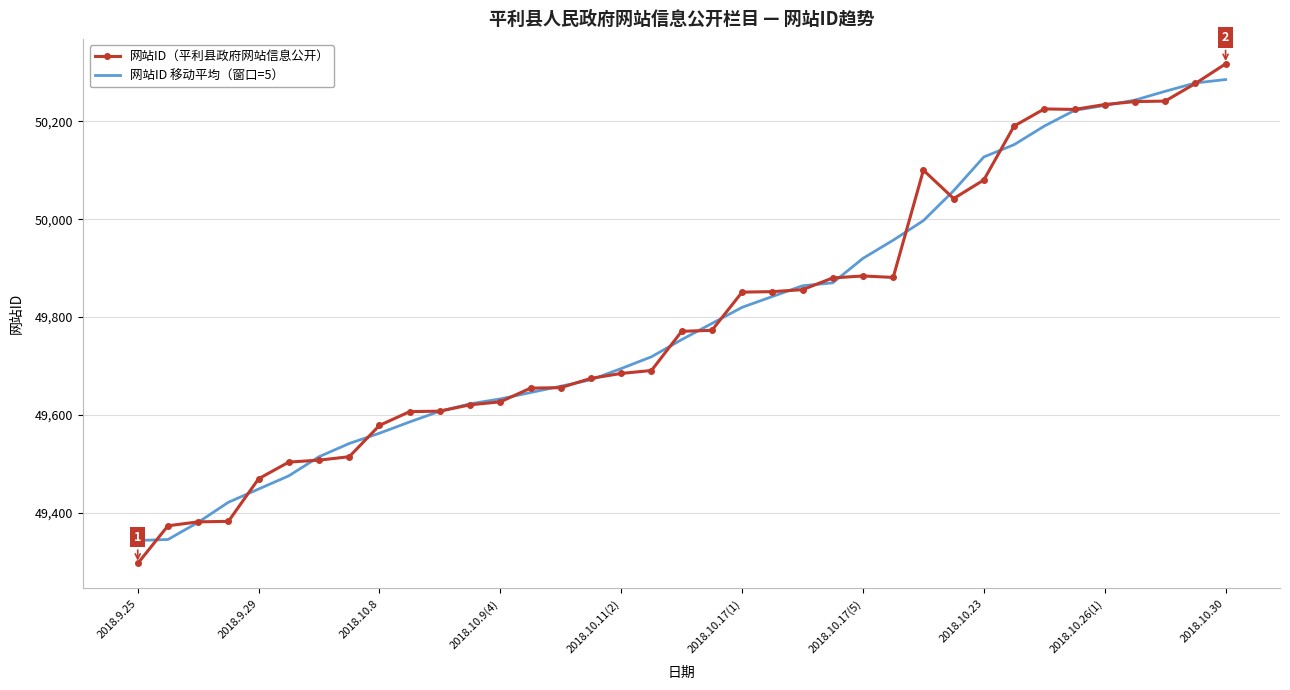

What is the greatest value displayed?

50317